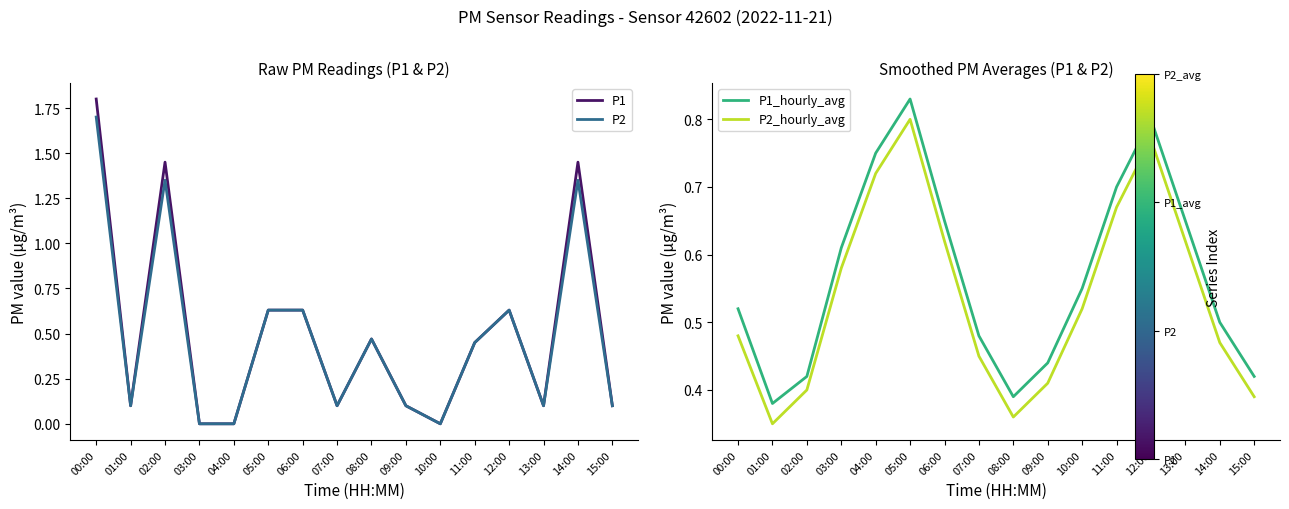

The P2 series shows 0.5 at 11:00. True or false?

True